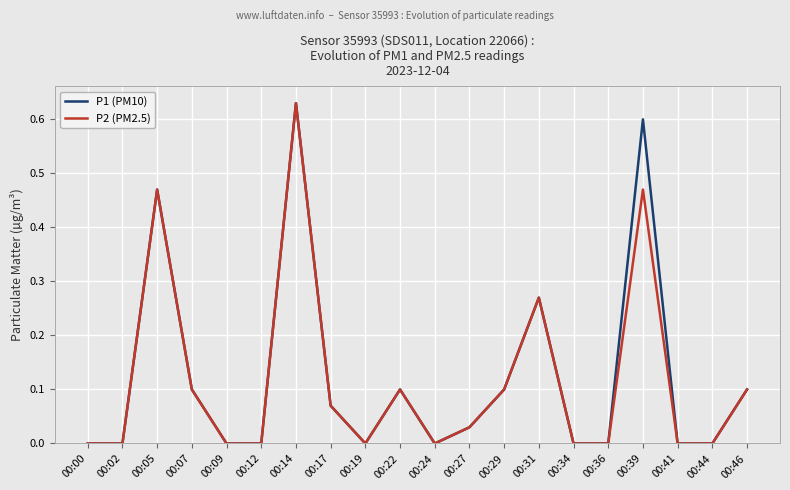

Is the value of P1 (PM10) at 00:41 greater than the value of P2 (PM2.5) at 00:46?

No